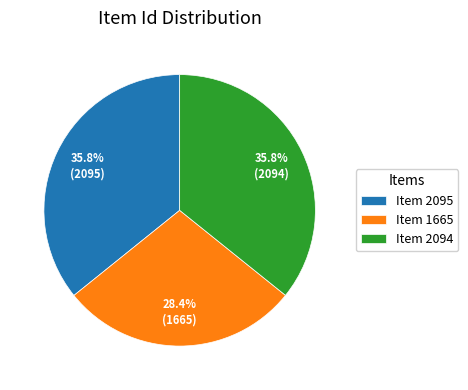

What is the smallest slice in the pie chart?

Item 1665